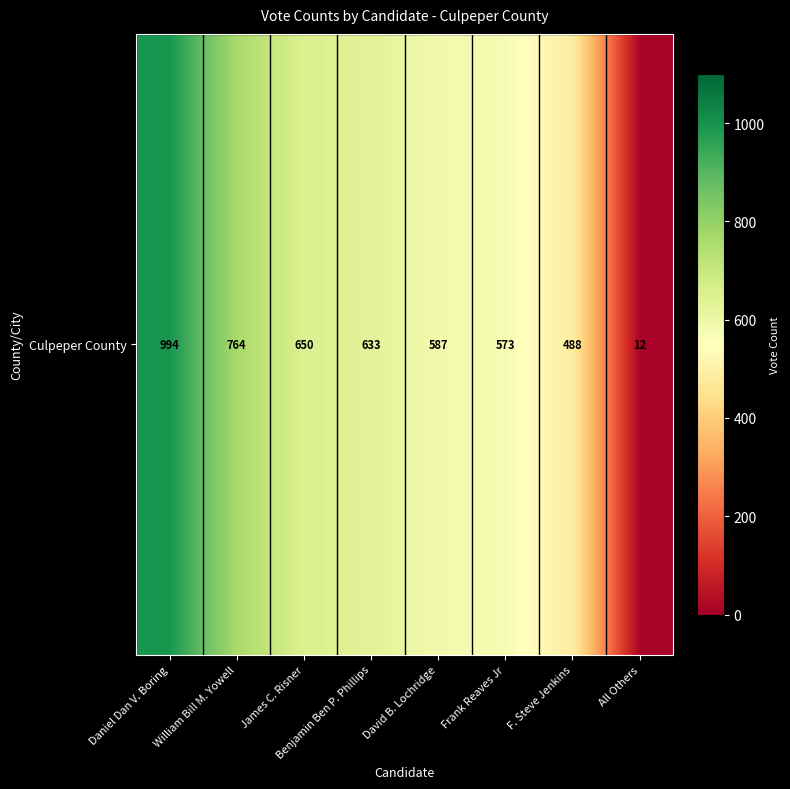

At which label does the data first exceed 633?

Daniel Dan V. Boring